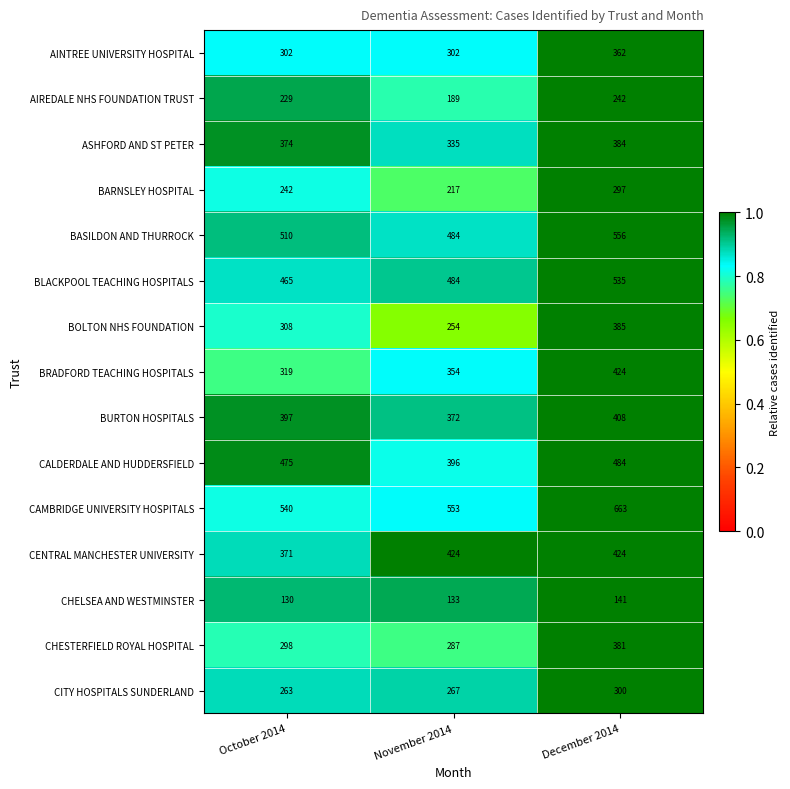

What is the total value across all series at November 2014?

5051